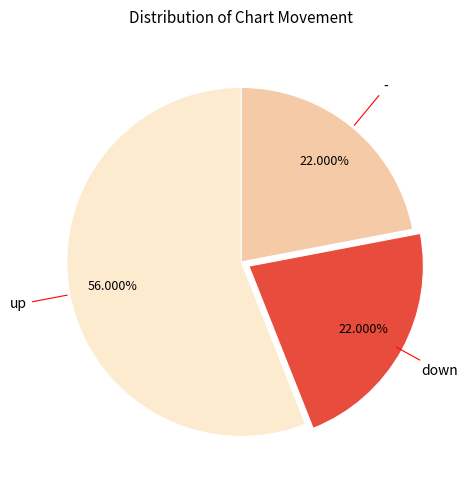

How many segments does this pie chart have?

3